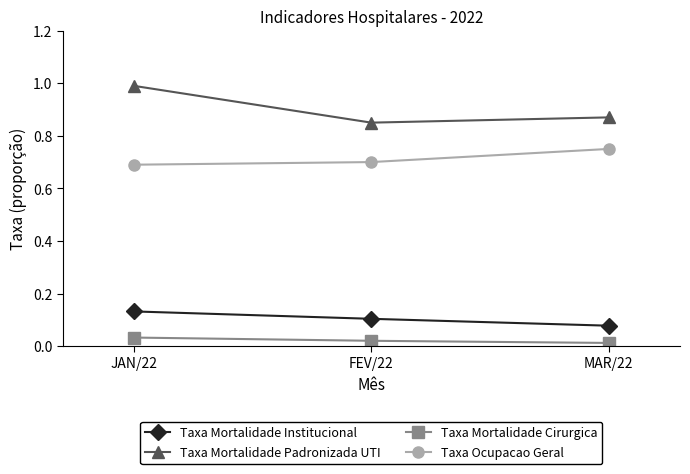

Is the value of Taxa Mortalidade Institucional at MAR/22 greater than the value of Taxa Mortalidade Cirurgica at FEV/22?

Yes